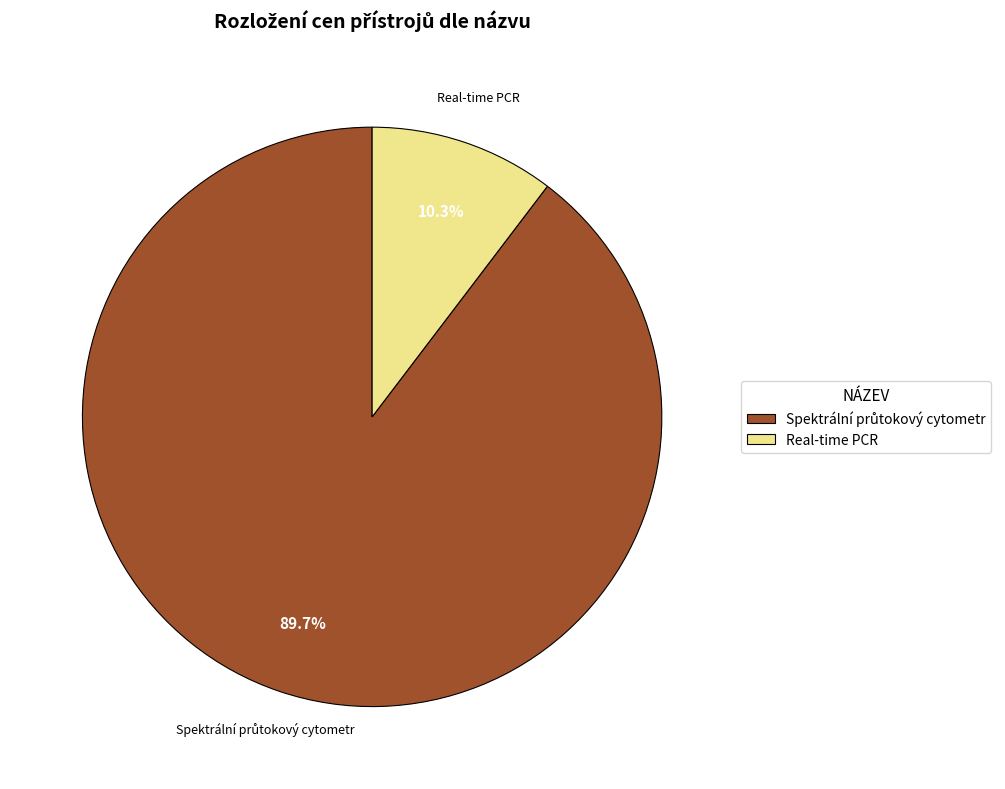

What percentage is NOT represented by Real-time PCR?

89.7%